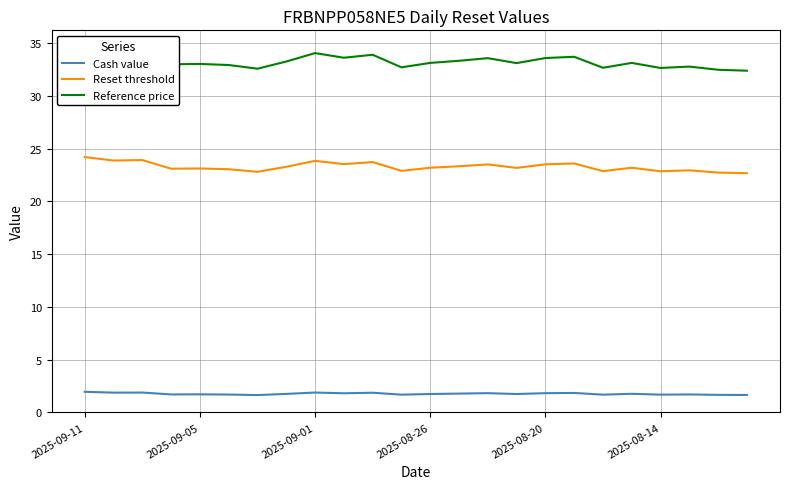

What is the lowest value of the Reset threshold series?

22.7